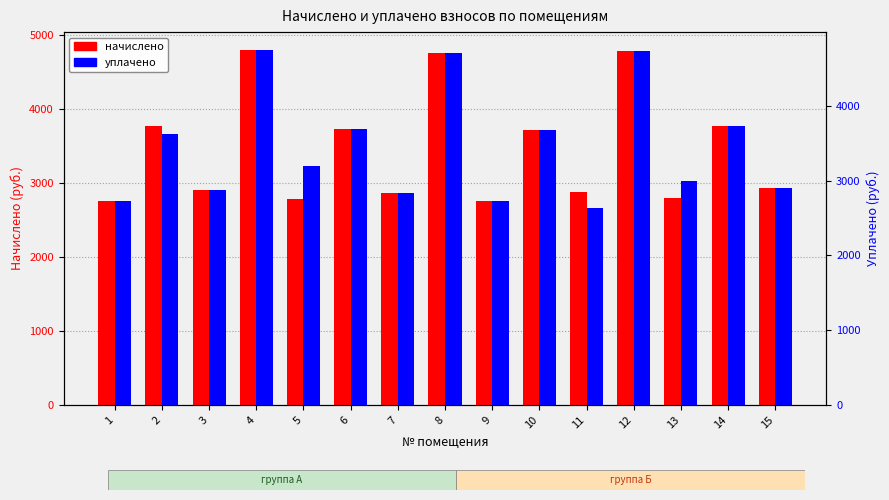

Between 11 and 4, which is larger?

4